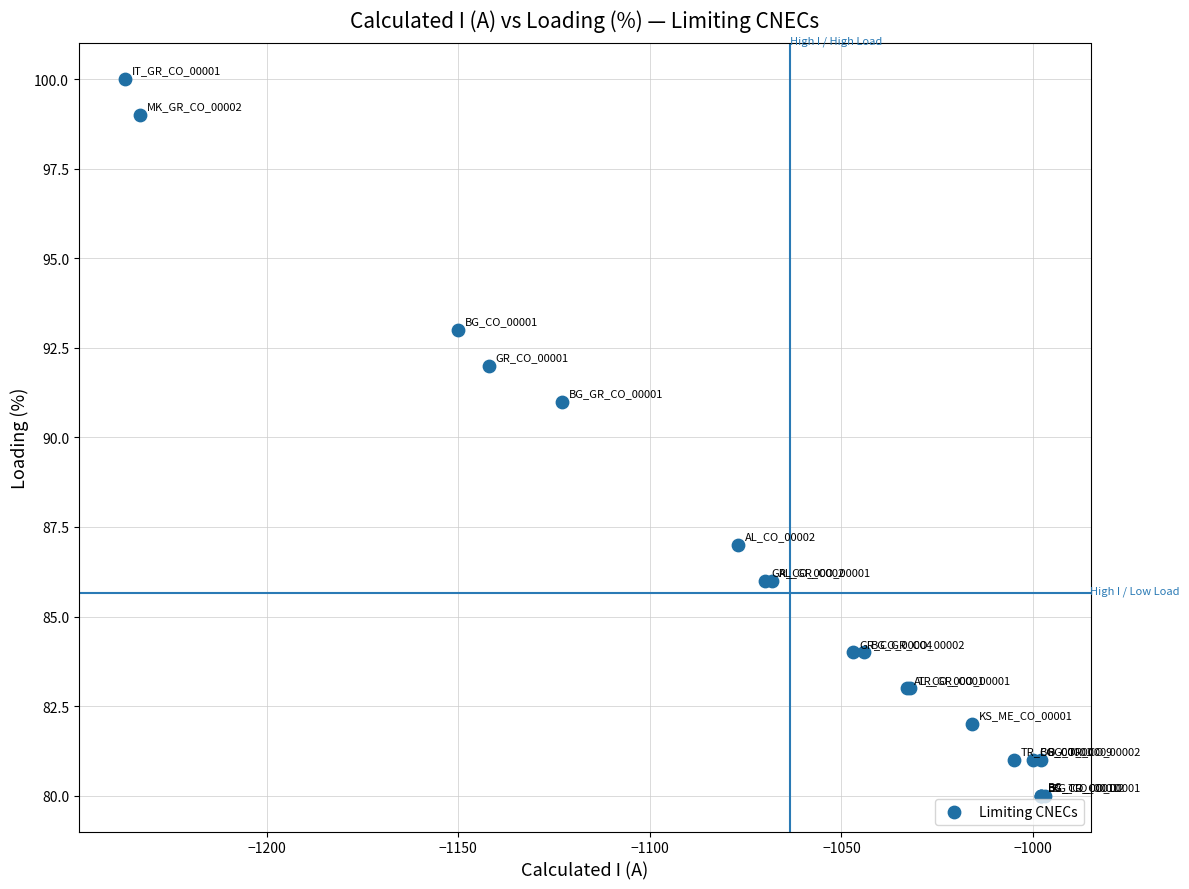

What Y value in the scatter plot is closest to 90?

91